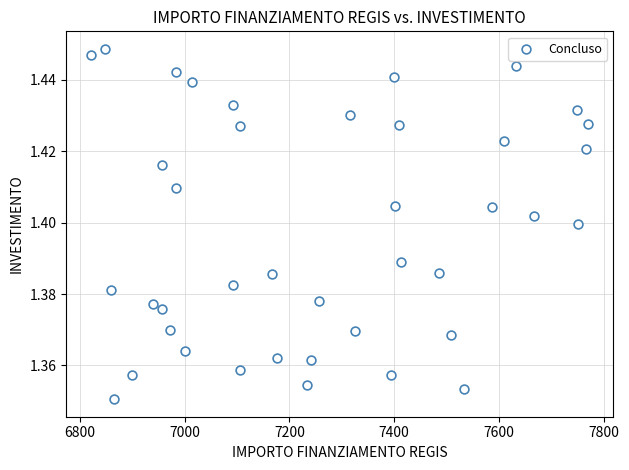

What is the range of X values (max minus min)?

949.3